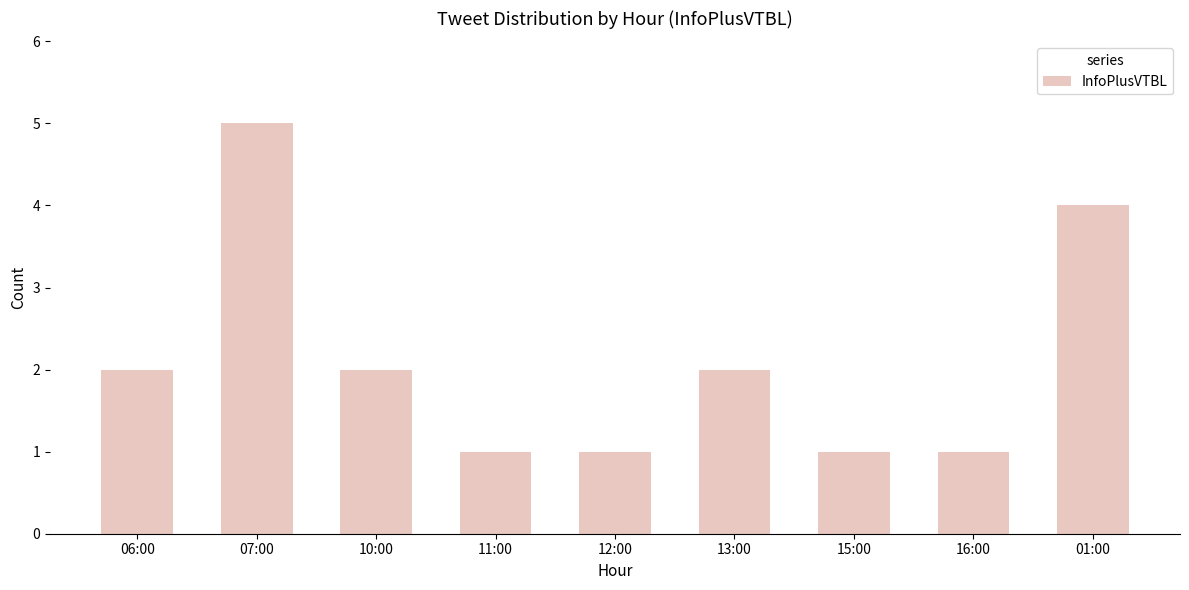

What value does the data have at 11:00?

1